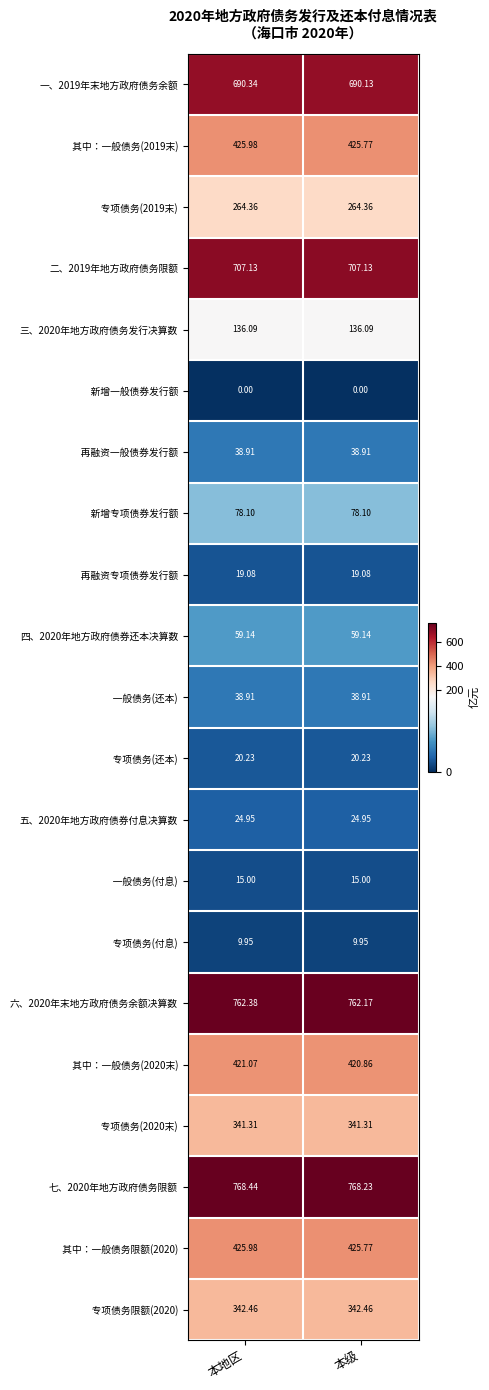

Which label corresponds to the largest value in the chart?

本地区